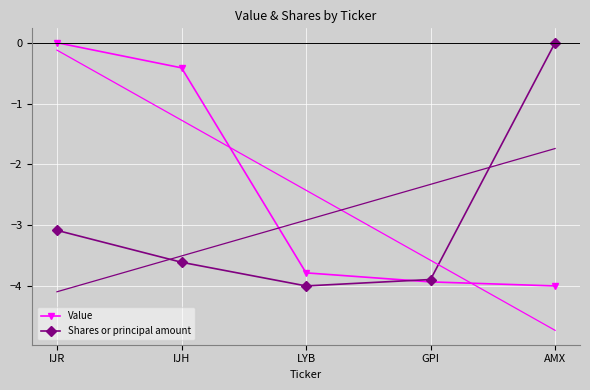

What is the difference between the maximum and minimum values in the Value series?

4.0